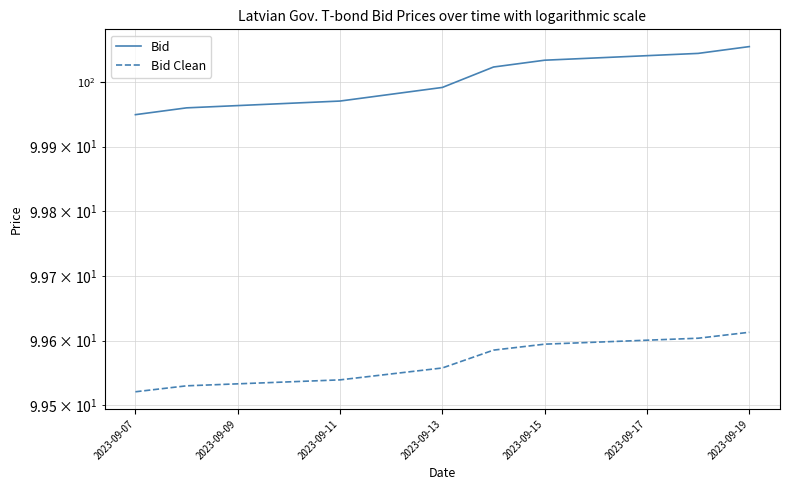

Is the value of Bid at 2023-09-13 greater than the value of Bid Clean at 7?

Yes